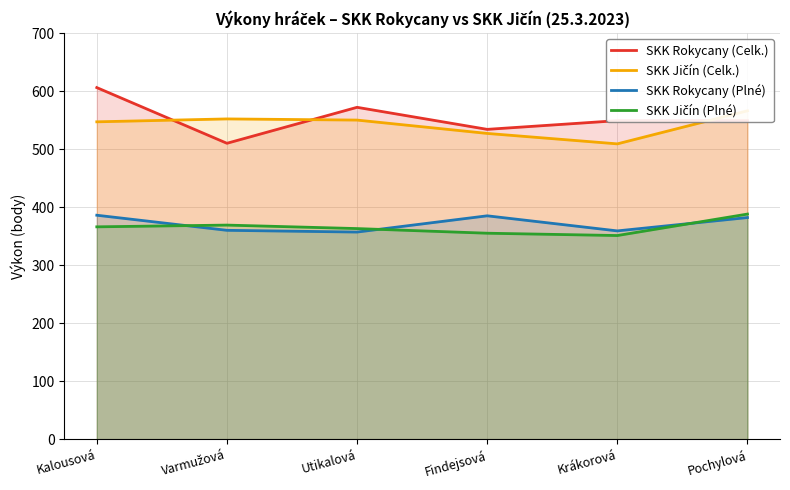

Does the chart display data point markers on the line(s)?

No